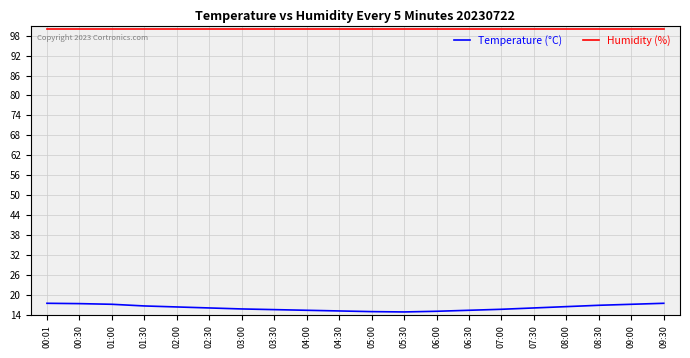

True or false: Humidity (%) and Temperature (°C) cross at least once.

False